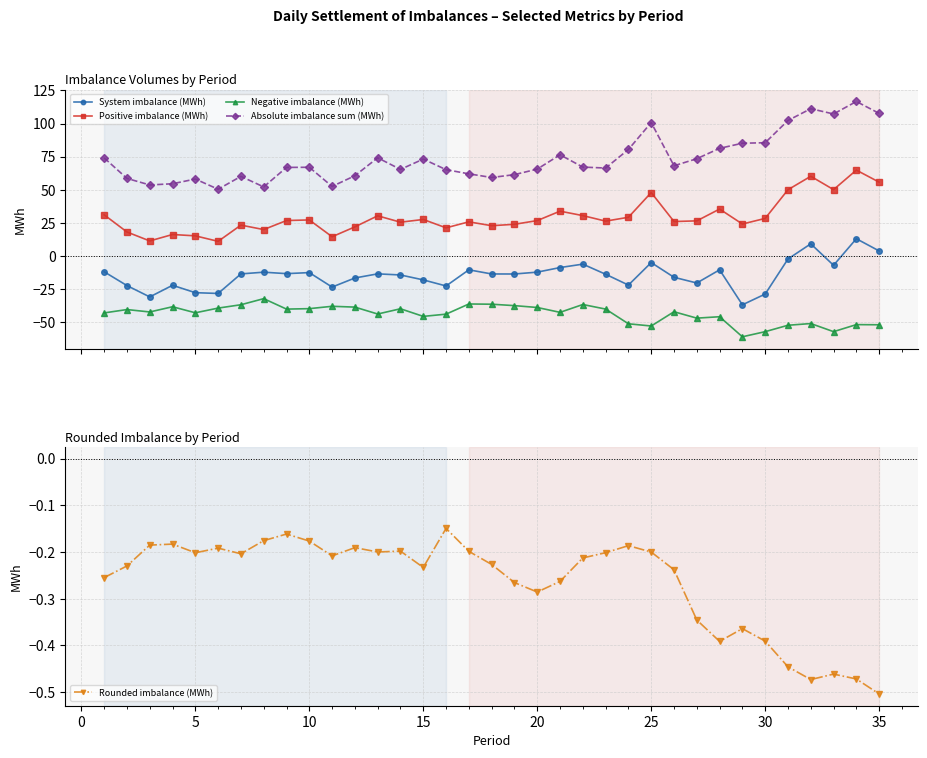

In System imbalance (MWh), how many points are higher than both neighbors (excluding endpoints)?

10